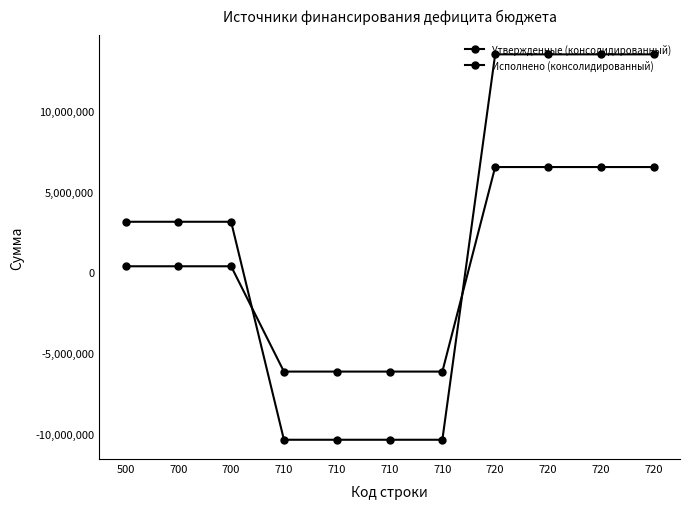

Reading left to right, what are all the values shown in this chart?

Утвержденные (консолидированный): 500=3130500.0	700=3130500.0	700=3130500.0	710=-10357700.0	710=-10357700.0	710=-10357700.0	710=-10357700.0	720=13488200.0	720=13488200.0	720=13488200.0	720=13488200.0
Исполнено (консолидированный): 500=376340.7	700=376340.7	700=376340.7	710=-6139567.9	710=-6139567.9	710=-6139567.9	710=-6139567.9	720=6515908.6	720=6515908.6	720=6515908.6	720=6515908.6